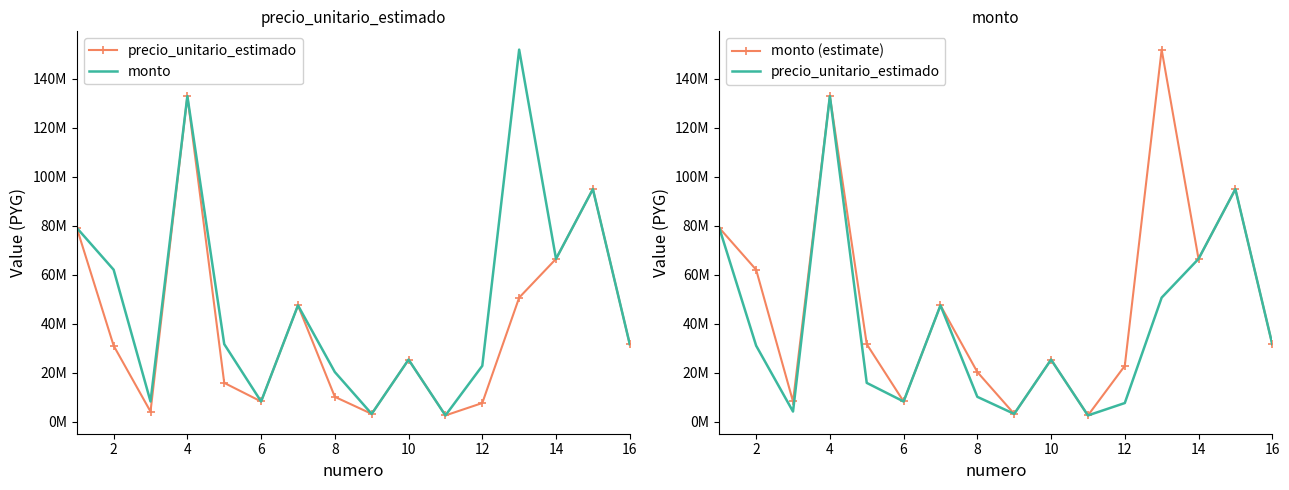

Is the value of monto (estimate) at 0 greater than the value of precio_unitario_estimado at 4?

Yes